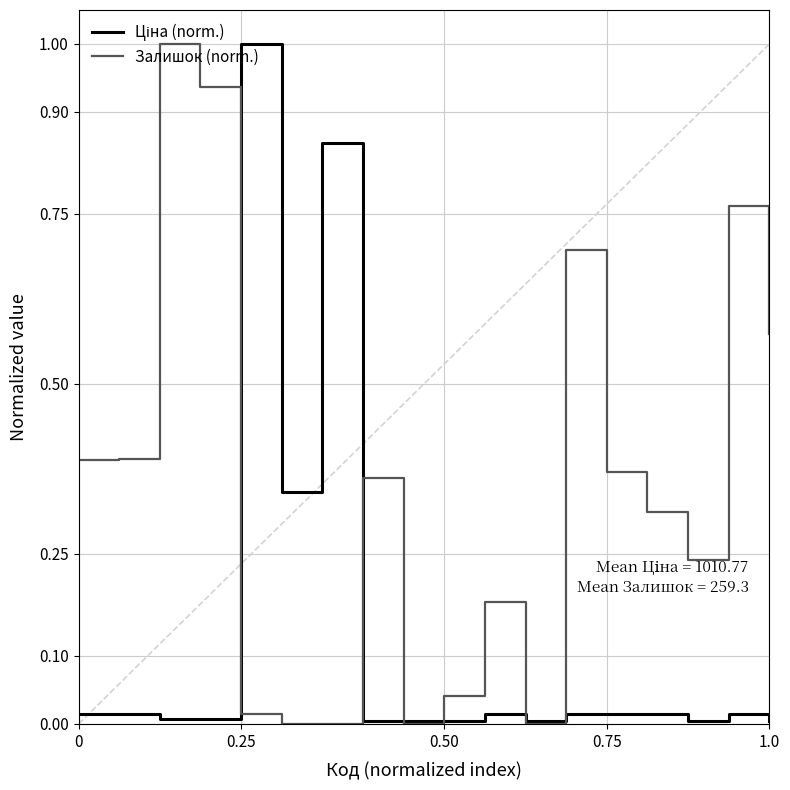

What is the greatest value displayed?

1.0